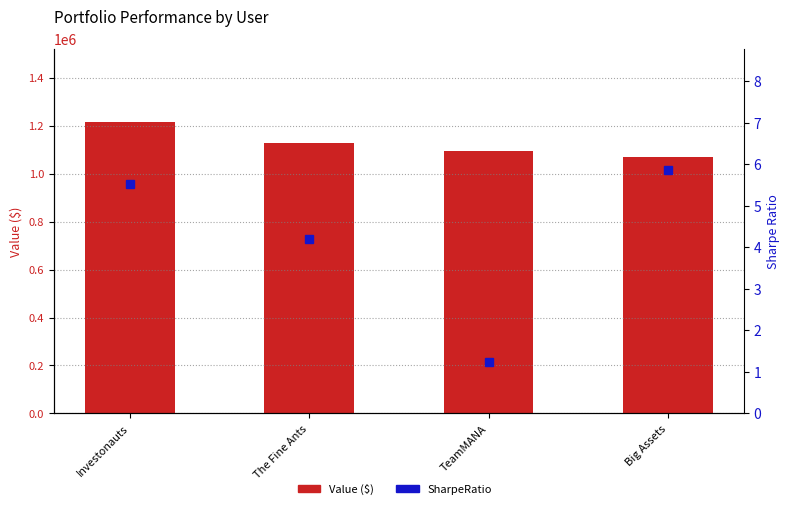

What is the difference between the highest and lowest values at The Fine Ants?

1128217.8